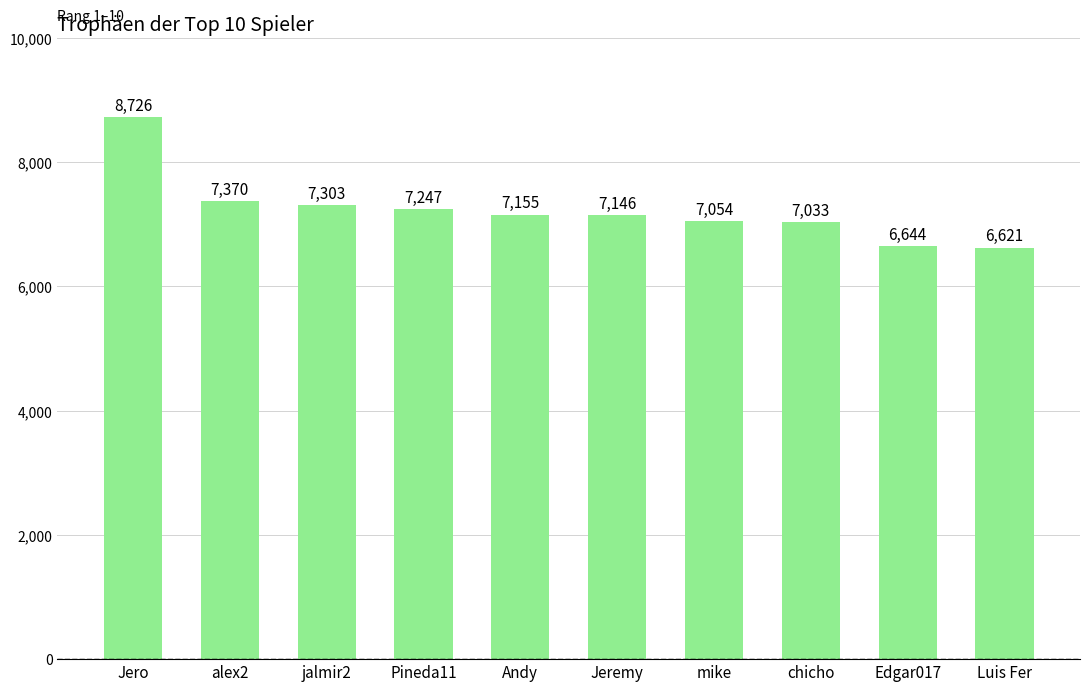

Rank the categories by value from lowest to highest.

Luis Fer, Edgar017, chicho, mike, Jeremy, Andy, Pineda11, jalmir2, alex2, Jero